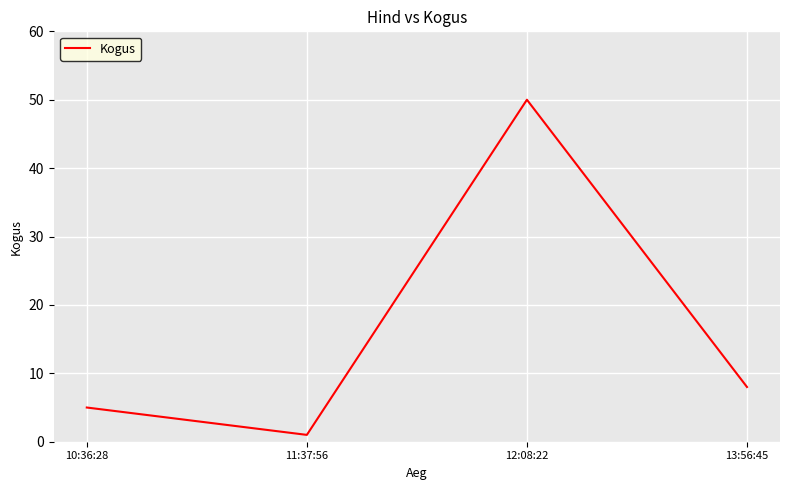

True or false: there are more than 1 points higher than both neighbors.

False